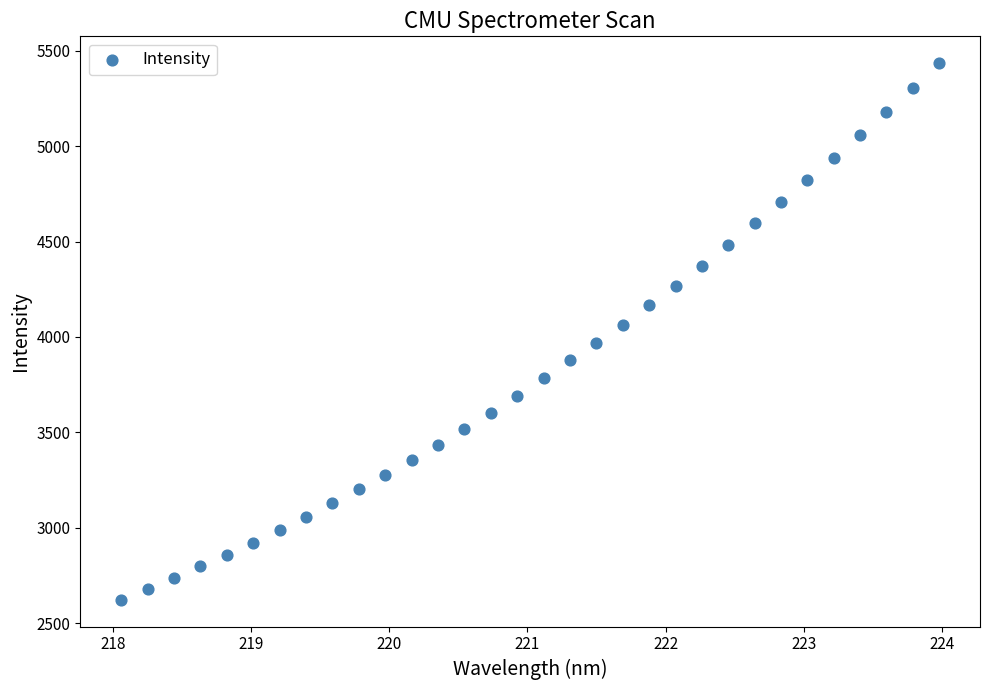

What is the range of X values (max minus min)?

5.9